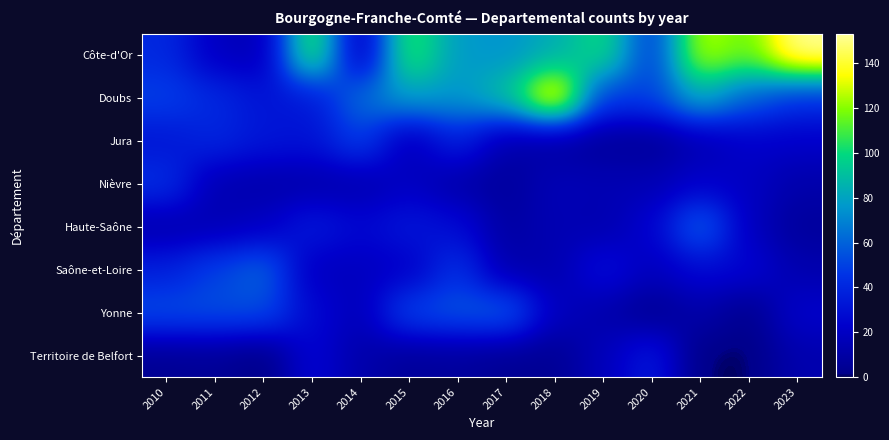

Which series has the largest total across all categories?

Côte-d'Or